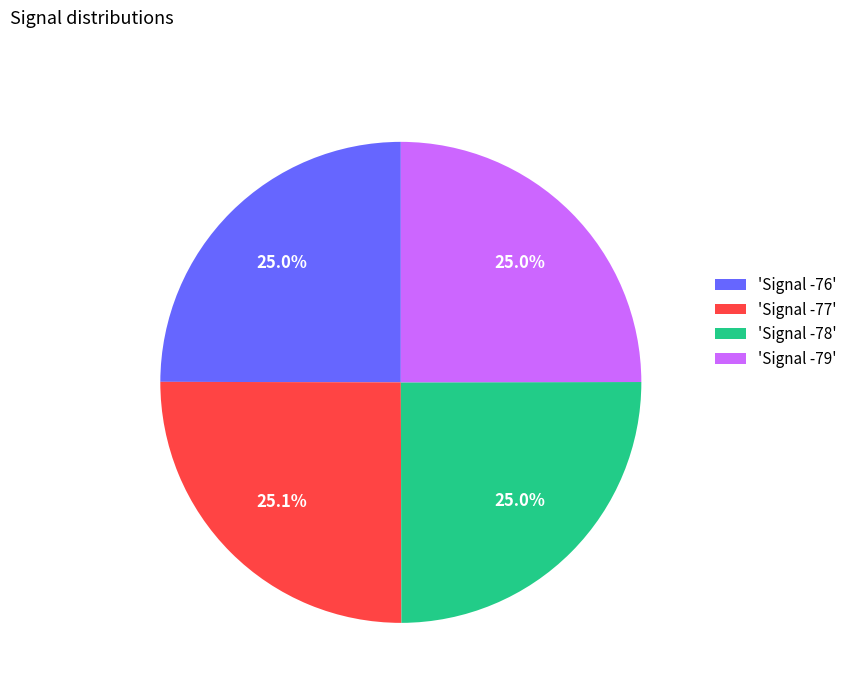

How much of the chart is everything except 'Signal -78'?

75.0%